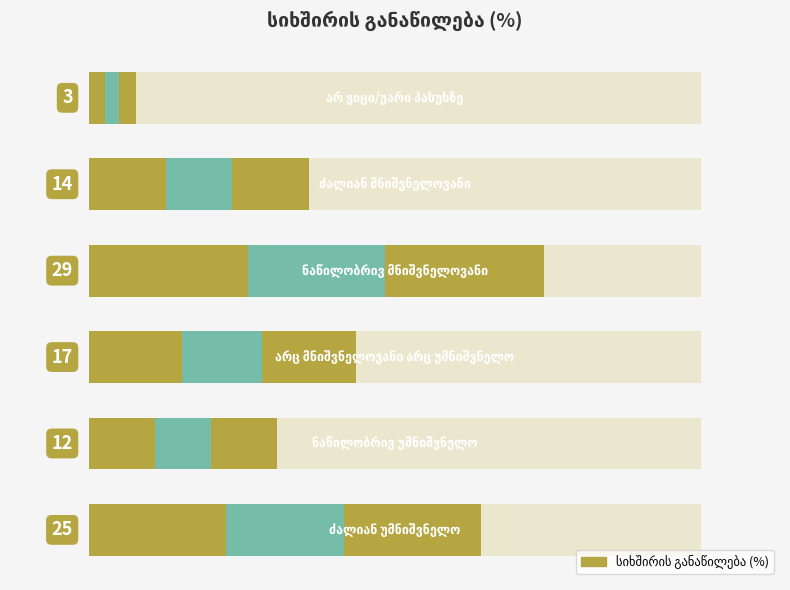

List the labels in order of value, smallest first.

5, 1, 4, 2, 0, 3